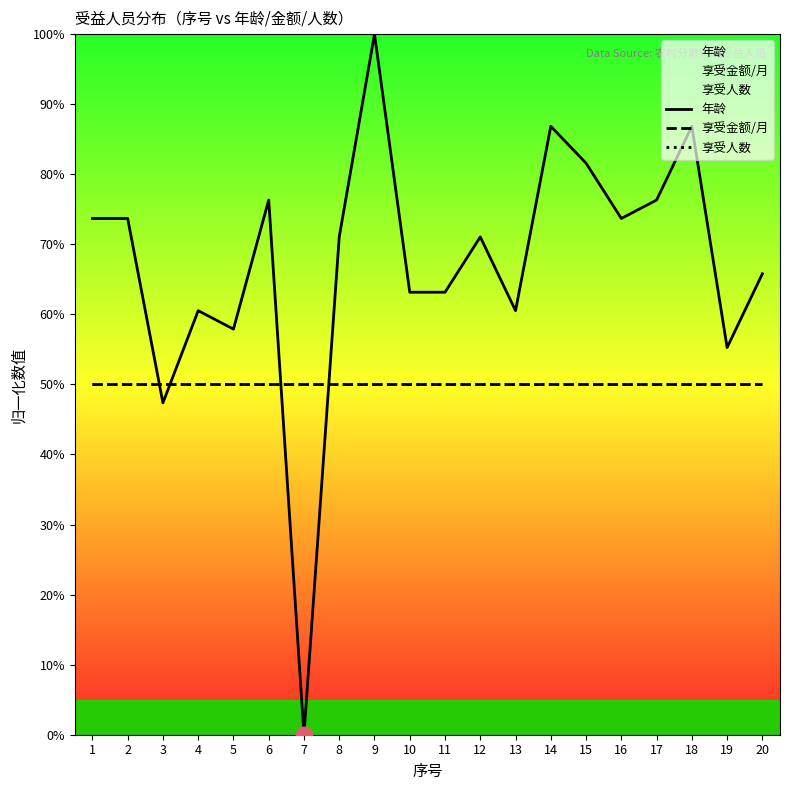

Reading left to right, list all the values displayed in this chart.

年龄: 1=73.7	2=73.7	3=47.4	4=60.5	5=57.9	6=76.3	7=0.0	8=71.1	9=100.0	10=63.2	11=63.2	12=71.1	13=60.5	14=86.8	15=81.6	16=73.7	17=76.3	18=86.8	19=55.3	20=65.8
享受金额/月: 1=50.0	2=50.0	3=50.0	4=50.0	5=50.0	6=50.0	7=50.0	8=50.0	9=50.0	10=50.0	11=50.0	12=50.0	13=50.0	14=50.0	15=50.0	16=50.0	17=50.0	18=50.0	19=50.0	20=50.0
享受人数: 1=50.0	2=50.0	3=50.0	4=50.0	5=50.0	6=50.0	7=50.0	8=50.0	9=50.0	10=50.0	11=50.0	12=50.0	13=50.0	14=50.0	15=50.0	16=50.0	17=50.0	18=50.0	19=50.0	20=50.0